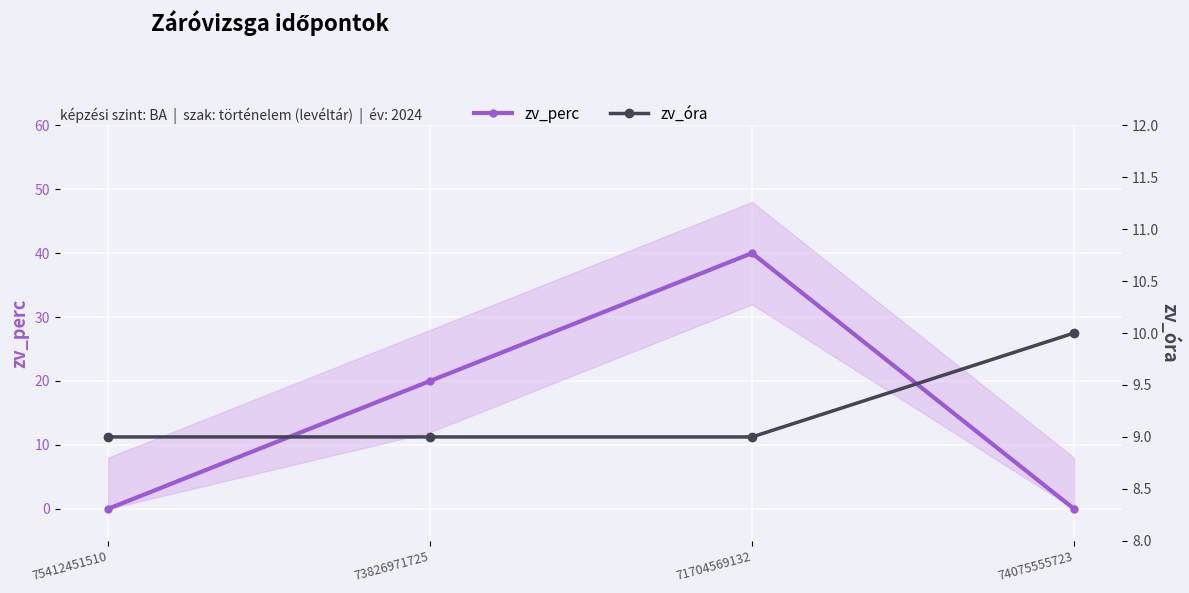

What is the sum of all zv_óra values?

37